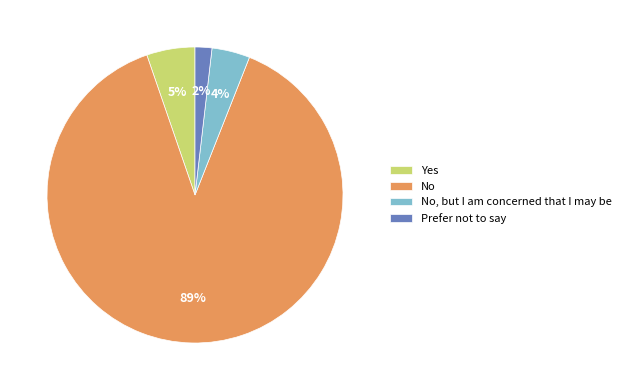

Is it true that Yes is 1% of the pie?

False